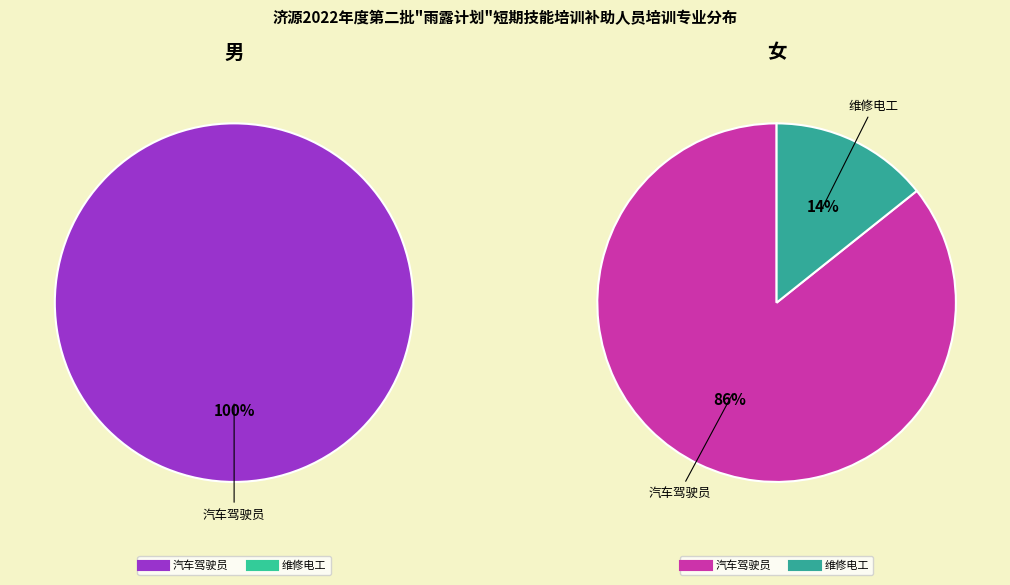

How many slices are in this pie chart?

2